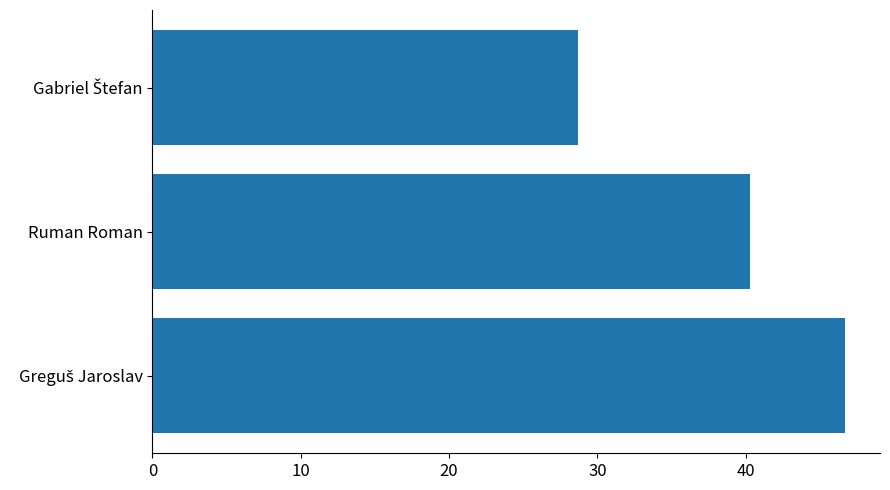

What is the sum of all values?

115.7